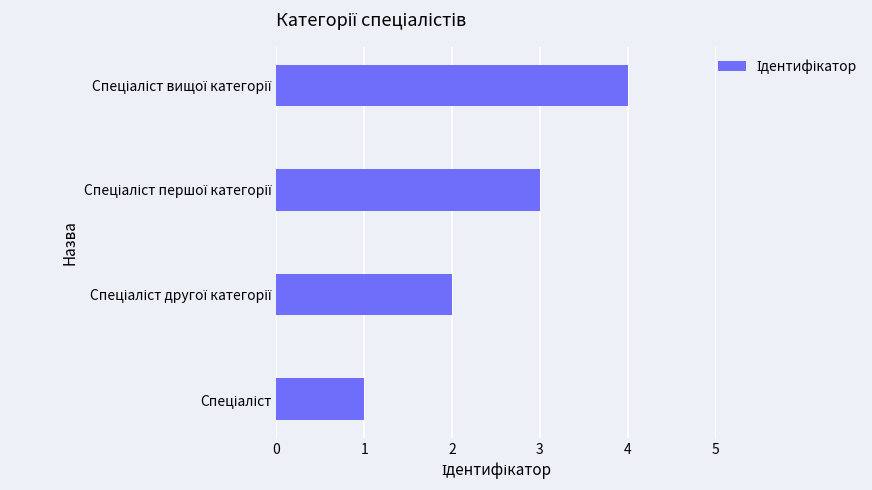

What is the difference between the maximum and minimum values?

3